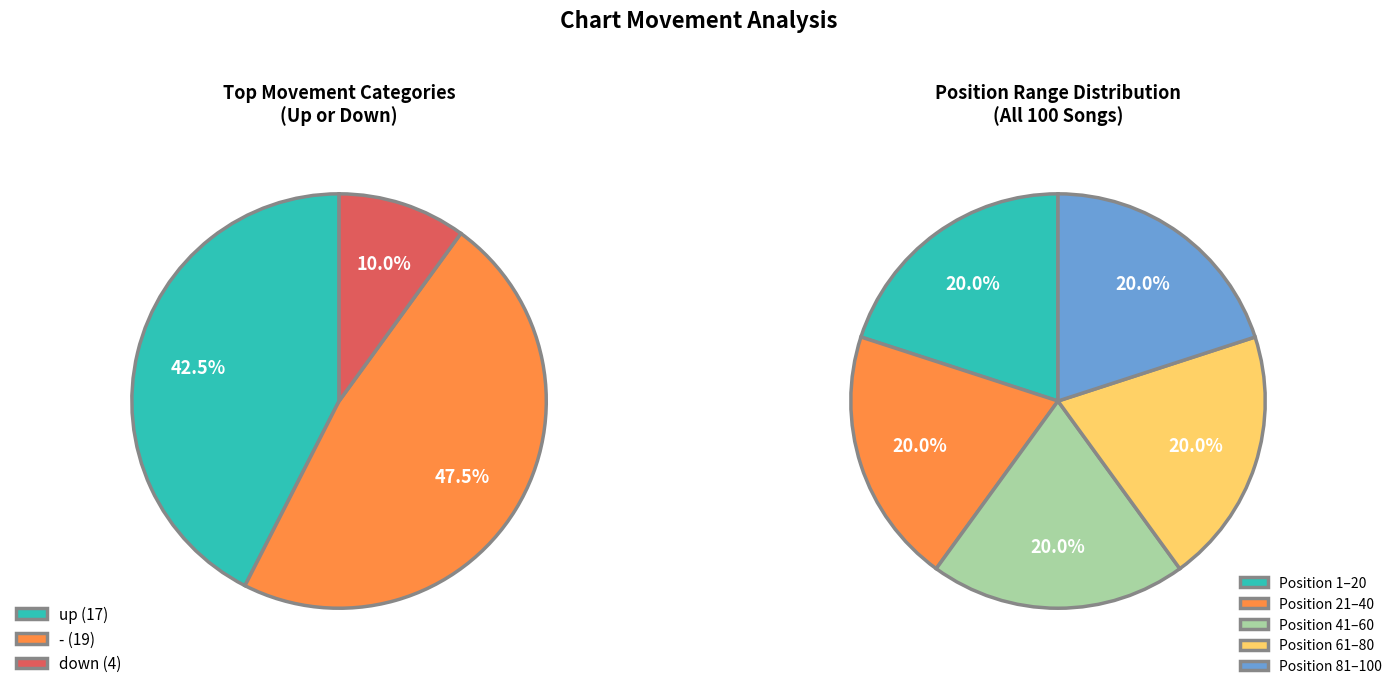

To the nearest percent, what is the average slice percentage?

33%